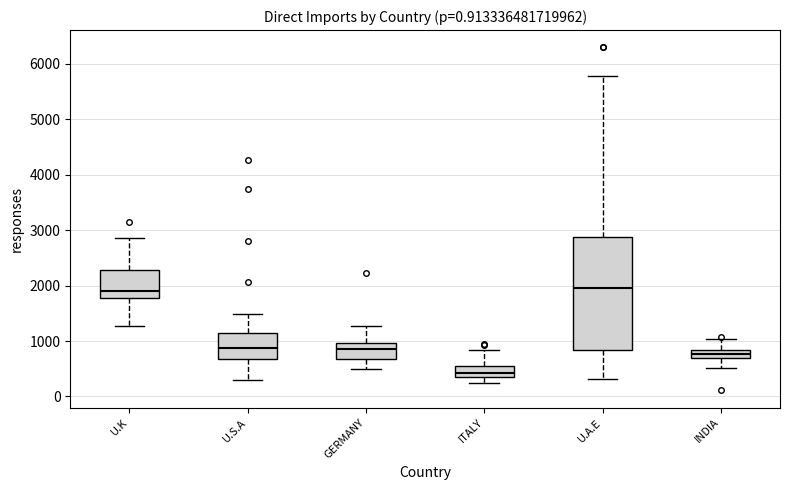

Where is the lower edge of the box for GERMANY on the y-axis? The values are not printed on the chart, so give them approximately, as read against the axis.

700